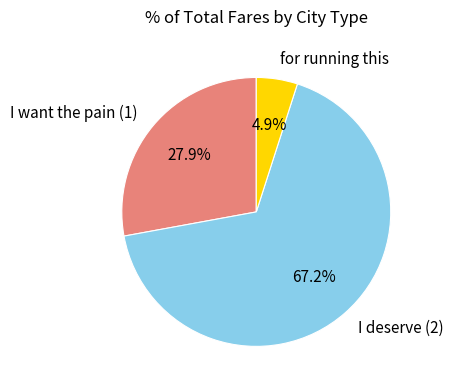

To the nearest percent, what percentage of the pie is I want the pain (1)?

28%